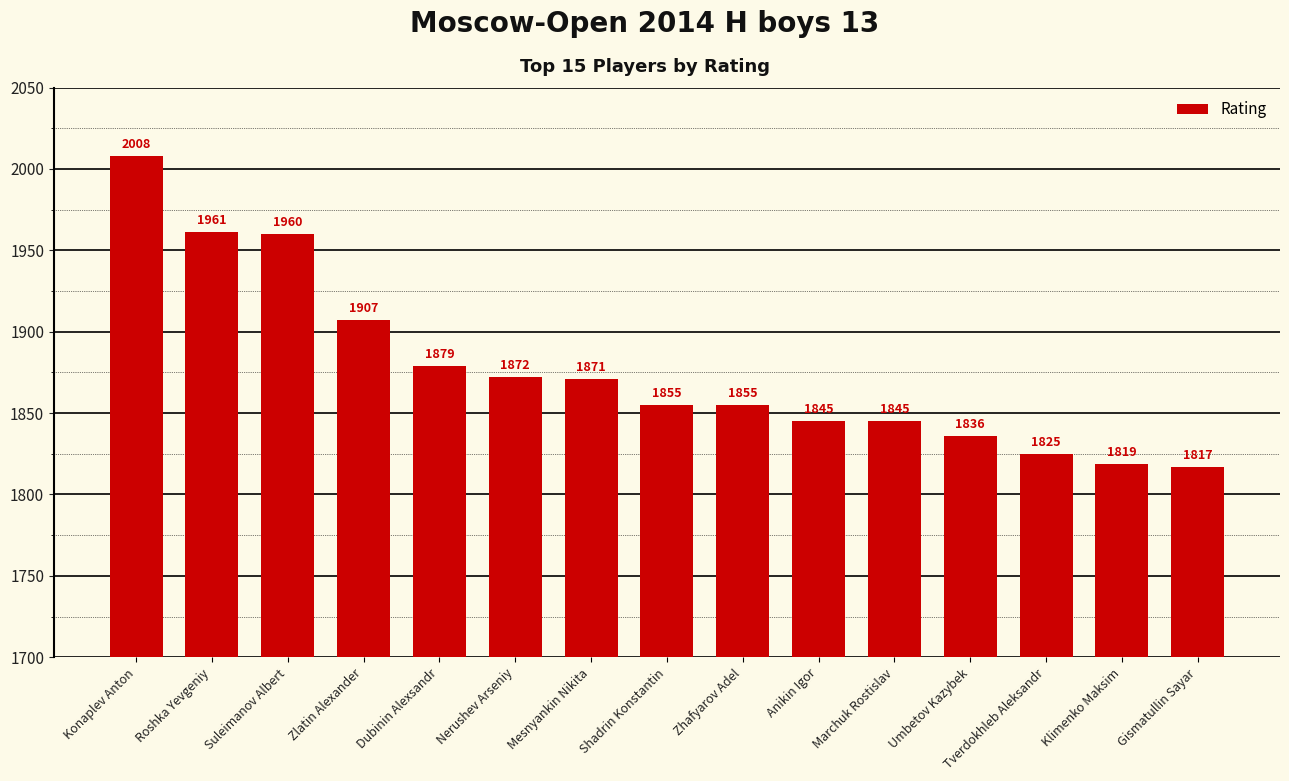

Which category has the lowest value across all series?

Gismatullin Sayar